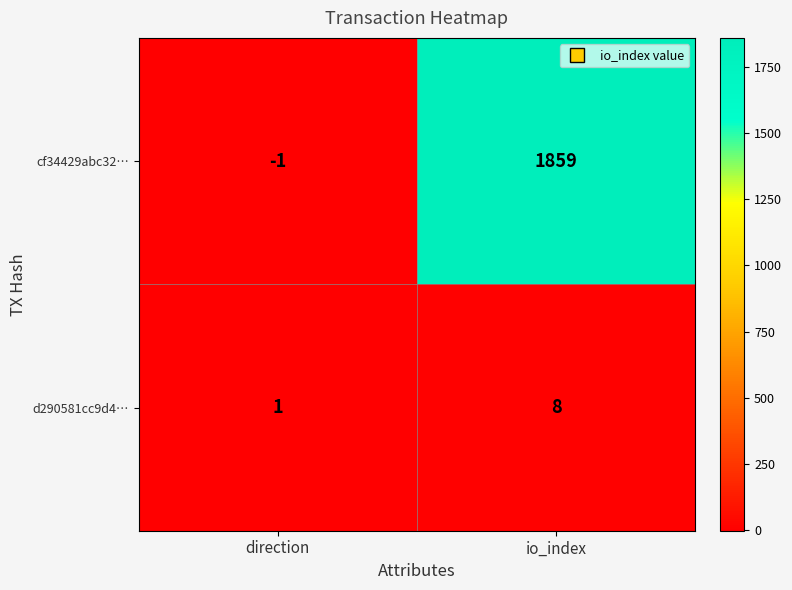

Which category has the highest value in the cf34429abc32… series?

io_index